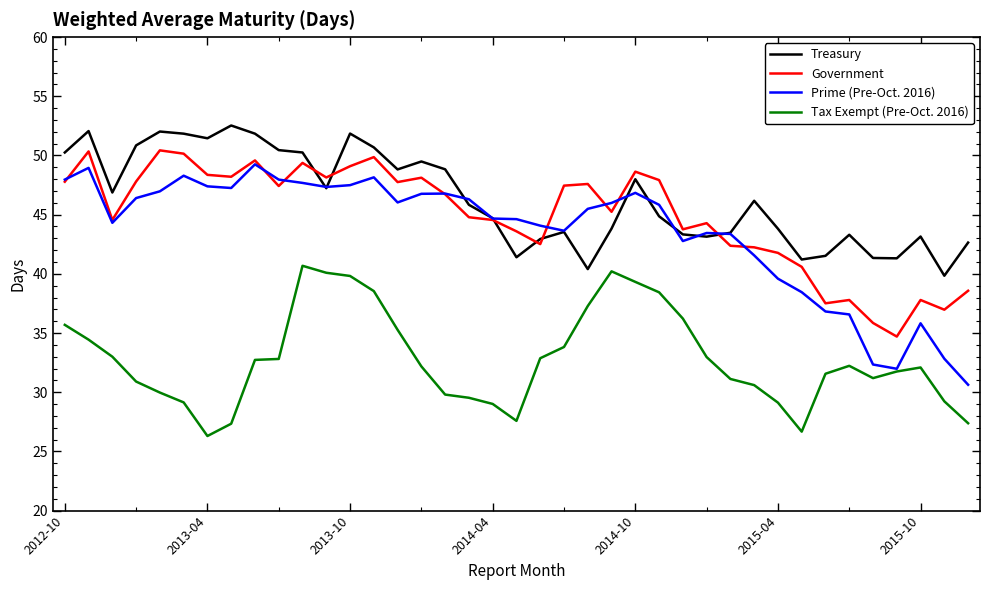

What is the maximum value for Treasury?

52.5